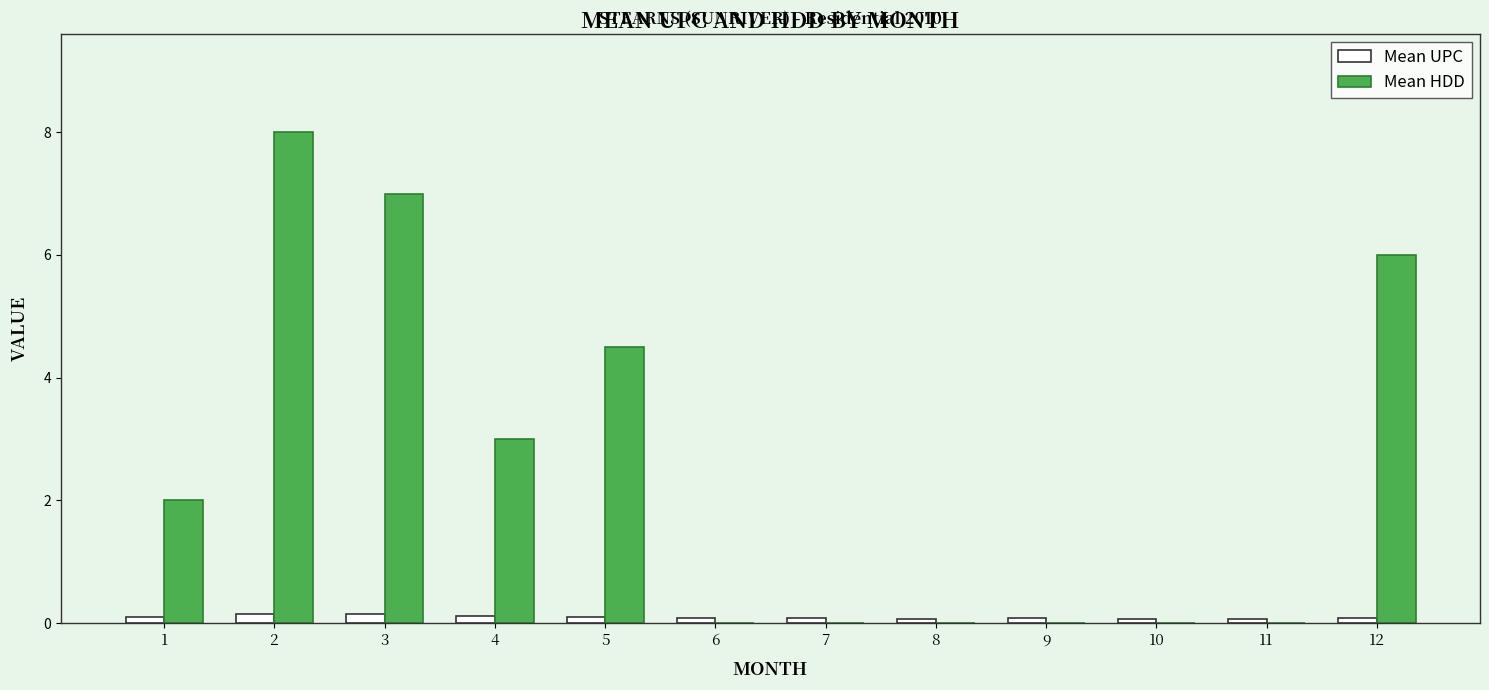

Between 3 and 7, which series saw the biggest shift?

Mean HDD